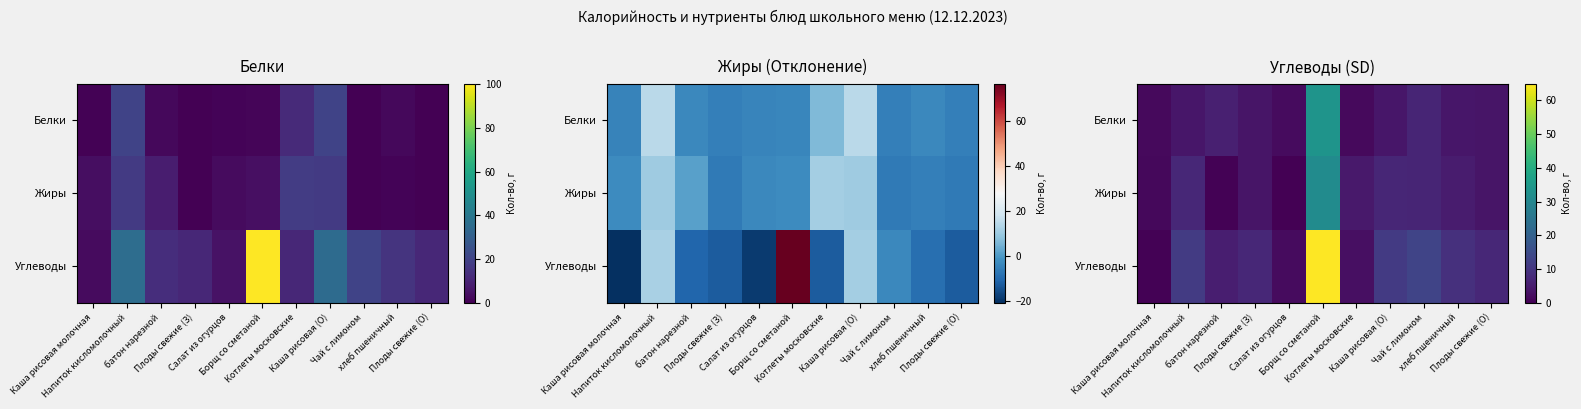

The value of Углеводы at Каша рисовая молочная is 0.4. True or false?

True